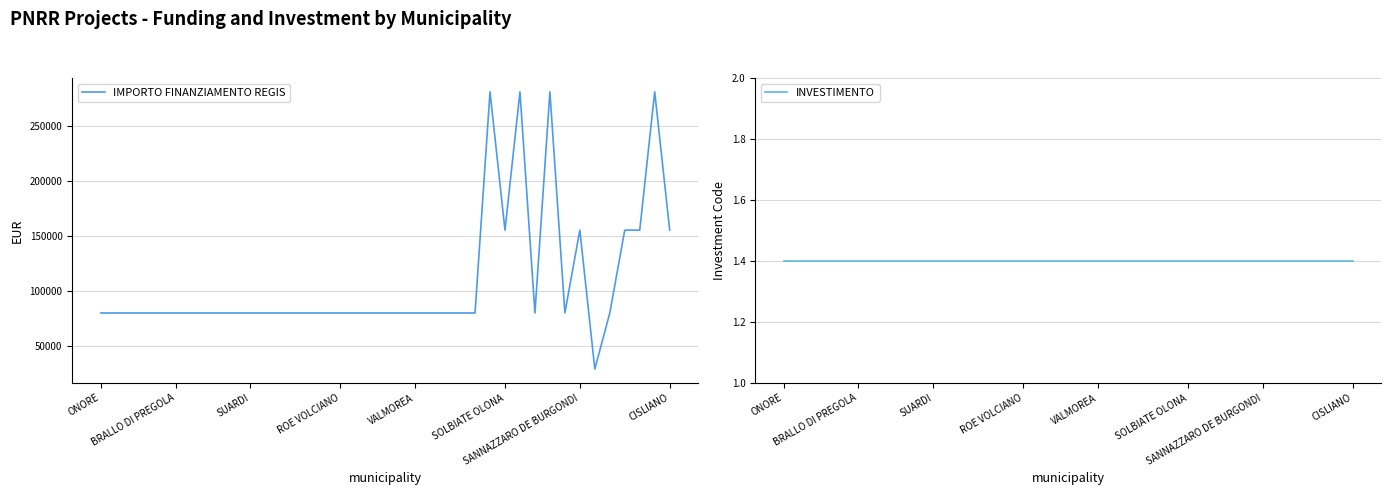

Which series has the largest range (max minus min)?

IMPORTO FINANZIAMENTO REGIS